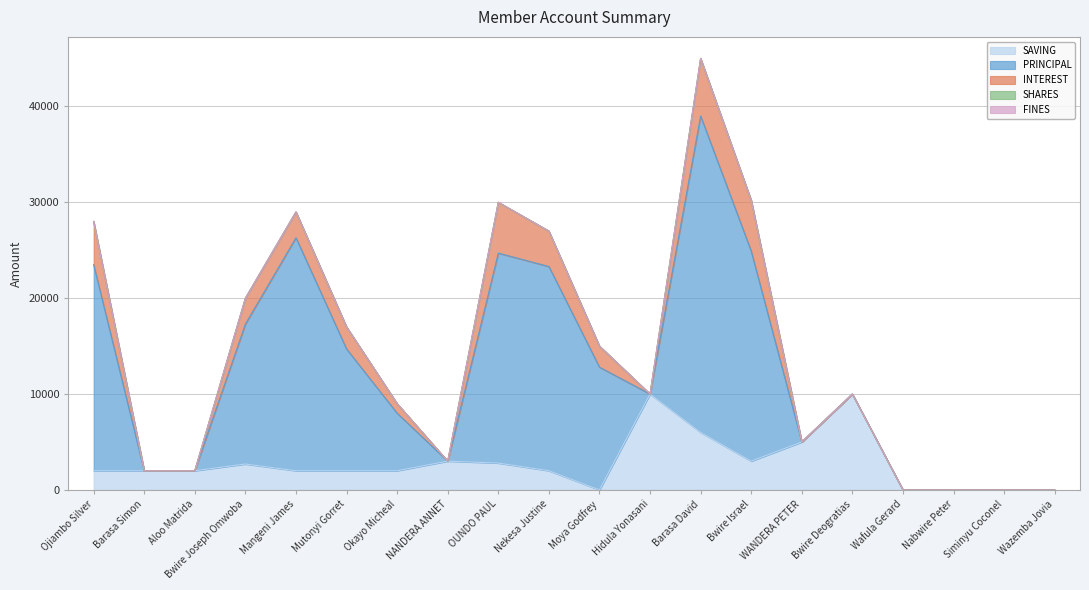

Between Barasa David and Nekesa Justine, which is larger?

Barasa David